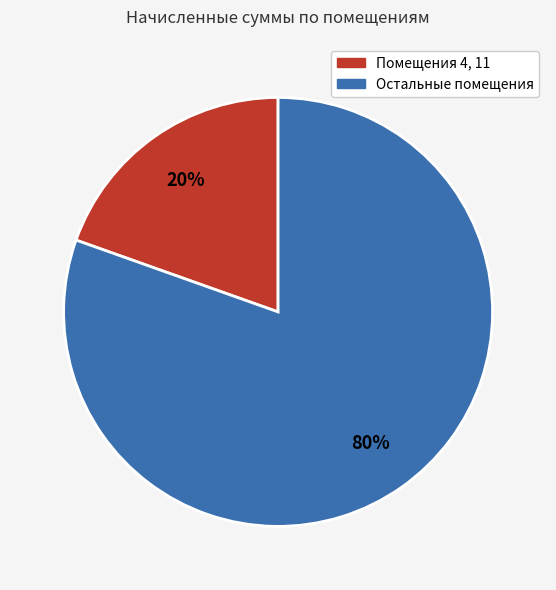

To the nearest percent, what is the average slice percentage?

50%